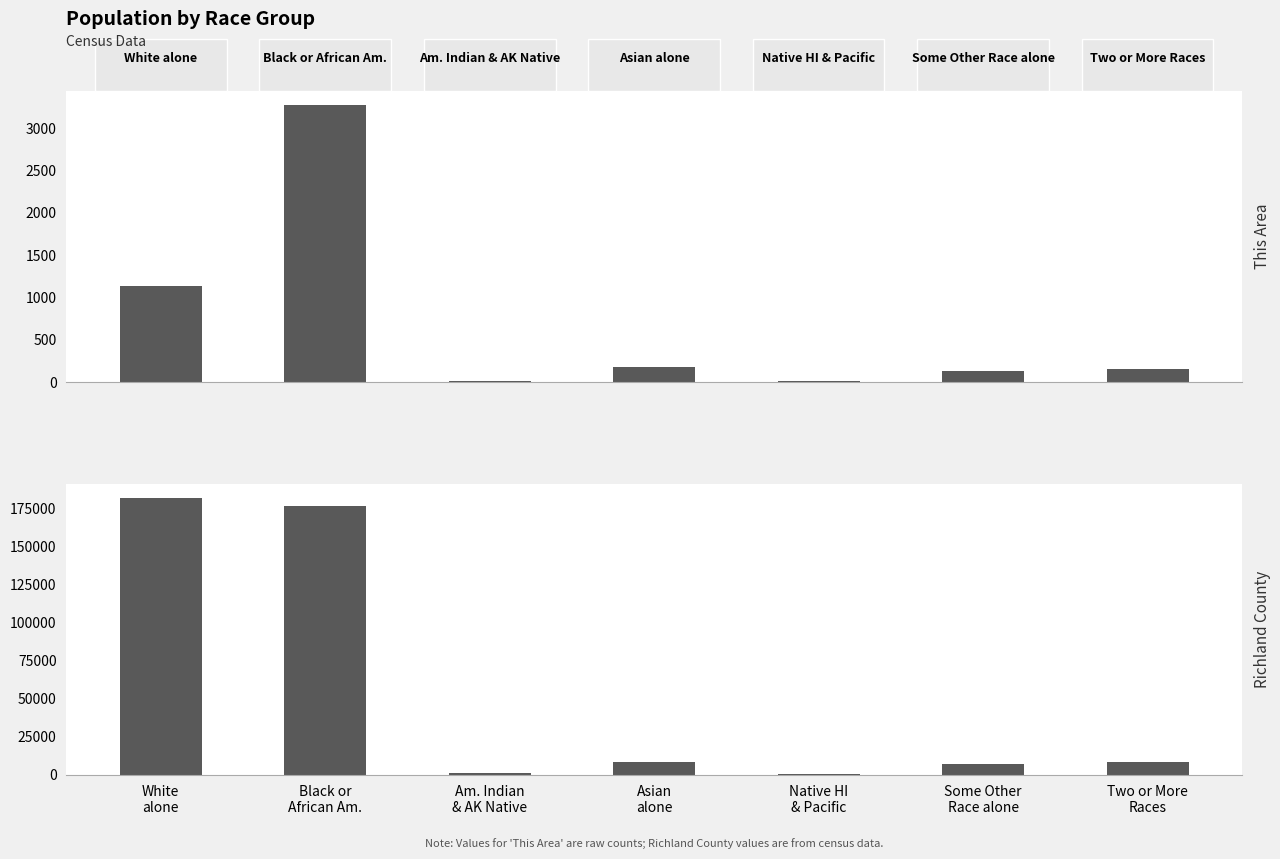

Which has a higher value, Native HI
& Pacific or White
alone?

White
alone